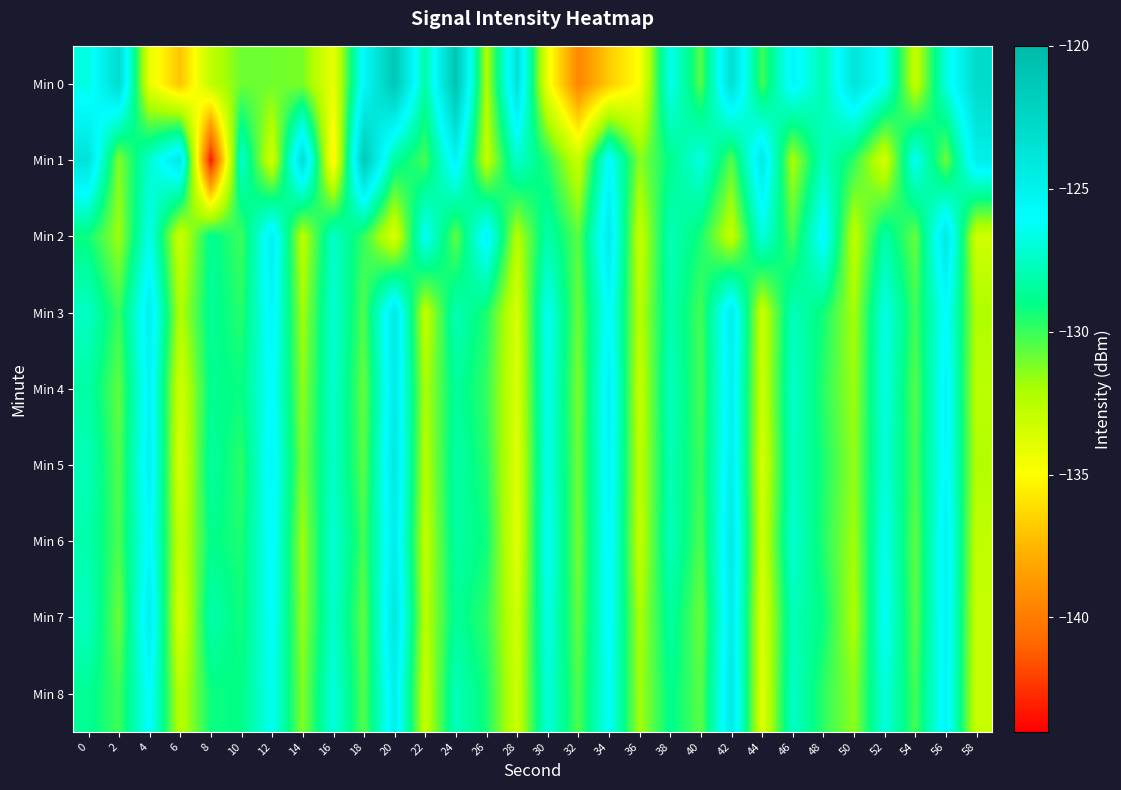

Reading right to left, what are all the values shown in this chart?

Min 0: 58=-122.9	56=-126.8	54=-132.9	52=-126.3	50=-123.8	48=-128.0	46=-125.4	44=-130.2	42=-123.3	40=-130.5	38=-126.4	36=-134.8	34=-136.8	32=-139.5	30=-134.5	28=-123.6	26=-132.2	24=-120.9	22=-128.3	20=-121.3	18=-125.6	16=-134.3	14=-131.2	12=-131.0	10=-130.9	8=-132.8	6=-137.0	4=-134.2	2=-123.1	0=-126.7
Min 1: 58=-124.7	56=-130.9	54=-126.2	52=-133.5	50=-129.8	48=-127.6	46=-132.1	44=-124.3	42=-130.5	40=-126.7	38=-128.9	36=-131.4	34=-125.8	32=-133.1	30=-129.6	28=-127.3	26=-132.8	24=-125.1	22=-130.2	20=-128.5	18=-121.4	16=-135.6	14=-123.2	12=-133.4	10=-127.2	8=-143.4	6=-124.1	4=-127.3	2=-131.3	0=-123.7
Min 2: 58=-133.3	56=-124.1	54=-130.8	52=-128.2	50=-132.7	48=-125.6	46=-130.3	44=-126.8	42=-132.9	40=-129.4	38=-127.8	36=-133.0	34=-124.5	32=-130.6	30=-128.1	28=-132.4	26=-125.3	24=-130.7	22=-126.1	20=-133.8	18=-129.9	16=-127.4	14=-132.6	12=-124.9	10=-130.1	8=-128.7	6=-133.2	4=-126.5	2=-131.8	0=-129.2
Min 3: 58=-132.2	56=-125.9	54=-130.1	52=-126.6	50=-132.0	48=-129.3	46=-127.7	44=-133.1	42=-124.6	40=-130.2	38=-128.0	36=-132.5	34=-125.7	32=-130.9	30=-126.3	28=-133.6	26=-129.5	24=-127.9	22=-132.8	20=-124.2	18=-130.4	16=-127.1	14=-131.9	12=-125.4	10=-129.7	8=-128.6	6=-132.3	4=-124.8	2=-130.0	0=-127.5
Min 4: 58=-132.6	56=-125.4	54=-130.5	52=-126.7	50=-131.8	48=-129.7	46=-127.3	44=-133.2	42=-124.9	40=-130.3	38=-127.6	36=-132.9	34=-125.1	32=-131.2	30=-126.4	28=-133.7	26=-129.9	24=-128.5	22=-132.1	20=-124.4	18=-130.8	16=-127.2	14=-131.5	12=-125.8	10=-129.1	8=-128.8	6=-133.4	4=-125.2	2=-130.7	0=-128.3
Min 5: 58=-132.3	56=-125.6	54=-130.3	52=-126.9	50=-131.6	48=-129.4	46=-127.5	44=-133.5	42=-124.7	40=-130.1	38=-127.9	36=-132.7	34=-125.3	32=-131.0	30=-126.5	28=-133.9	26=-129.6	24=-128.2	22=-132.4	20=-124.1	18=-130.6	16=-127.4	14=-131.2	12=-125.5	10=-129.8	8=-128.4	6=-133.7	4=-125.0	2=-130.5	0=-127.8
Min 6: 58=-132.8	56=-125.1	54=-130.7	52=-126.4	50=-131.9	48=-129.6	46=-127.1	44=-133.3	42=-124.3	40=-130.4	38=-127.7	36=-132.8	34=-125.5	32=-131.1	30=-126.2	28=-134.0	26=-129.2	24=-128.3	22=-132.7	20=-124.6	18=-130.2	16=-127.0	14=-131.8	12=-125.7	10=-129.5	8=-128.9	6=-133.1	4=-125.6	2=-130.3	0=-128.1
Min 7: 58=-133.0	56=-125.2	54=-130.6	52=-126.1	50=-132.2	48=-129.1	46=-127.8	44=-133.7	42=-124.5	40=-130.9	38=-128.4	36=-132.1	34=-125.8	32=-130.8	30=-126.6	28=-133.4	26=-129.8	24=-128.6	22=-132.5	20=-123.9	18=-130.7	16=-127.3	14=-131.6	12=-126.0	10=-129.3	8=-128.1	6=-133.8	4=-124.7	2=-130.9	0=-127.6
Min 8: 58=-133.1	56=-125.3	54=-130.2	52=-126.8	50=-131.5	48=-129.8	46=-127.4	44=-133.9	42=-124.2	40=-130.6	38=-128.8	36=-131.9	34=-126.1	32=-130.4	30=-126.9	28=-133.2	26=-129.4	24=-127.7	22=-132.9	20=-124.8	18=-130.5	16=-126.8	14=-131.3	12=-126.3	10=-129.0	8=-129.2	6=-132.6	4=-125.9	2=-130.1	0=-128.7